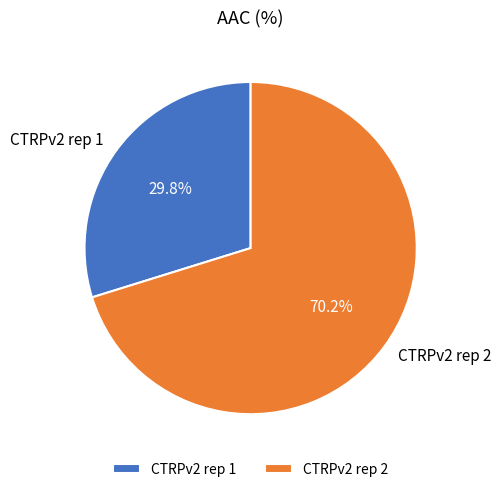

Between CTRPv2 rep 2 and CTRPv2 rep 1, which is larger?

CTRPv2 rep 2